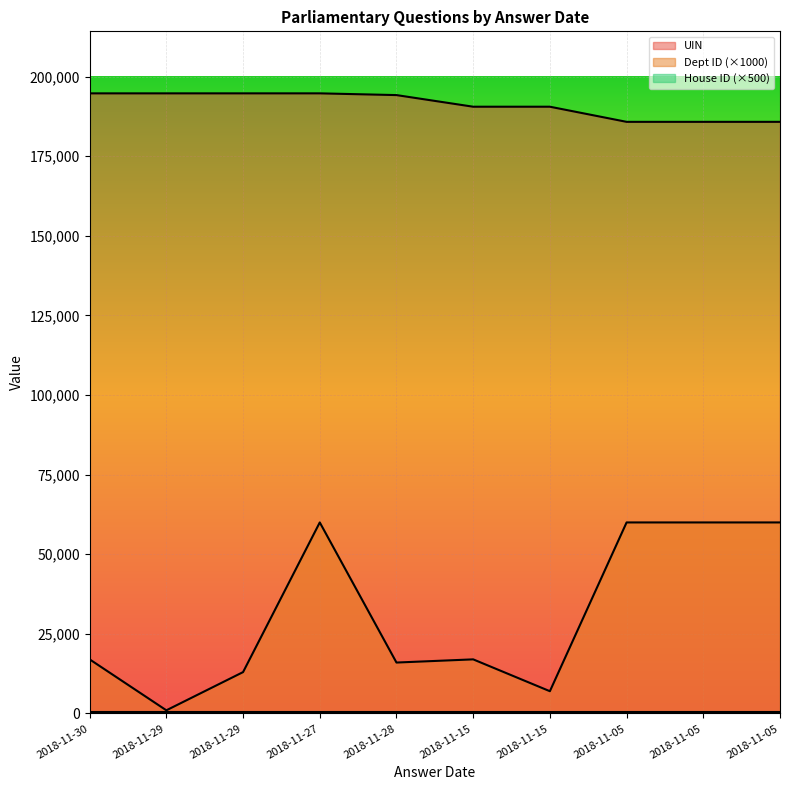

True or false: Dept ID and UIN cross at least once.

False